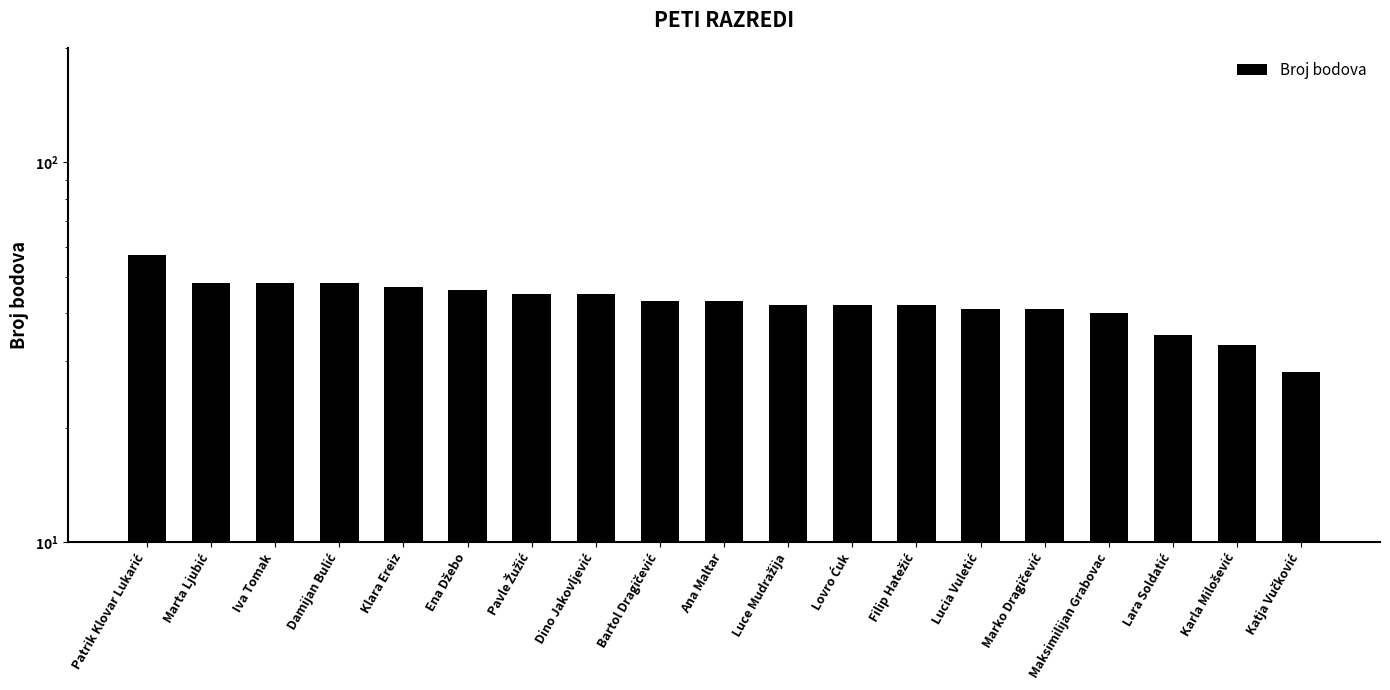

List the labels in order of value, largest first.

Patrik Klovar Lukarić, Marta Ljubić, Iva Tomak, Damijan Bulić, Klara Ereiz, Ena Džebo, Pavle Žužić, Dino Jakovljević, Bartol Dragičević, Ana Maltar, Luce Mudražija, Lovro Ćuk, Filip Hatežić, Lucia Vuletić, Marko Dragičević, Maksimilijan Grabovac, Lara Soldatić, Karla Milošević, Katja Vučković